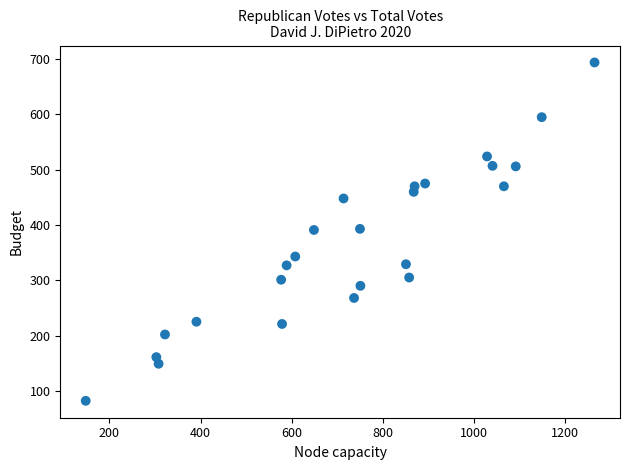

What is the range of Y values (max minus min)?

612